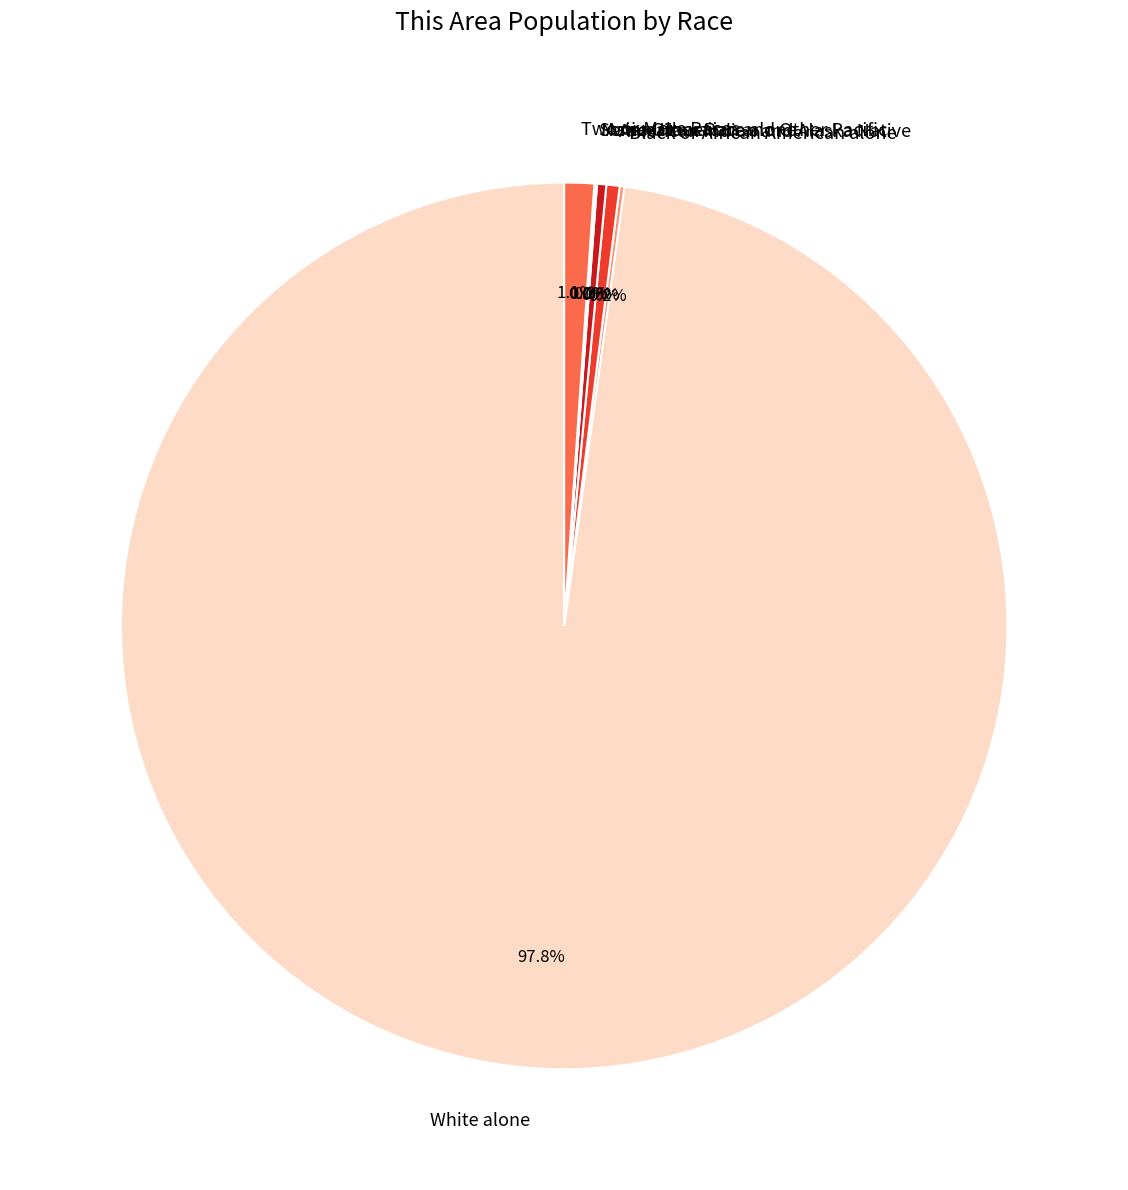

How much of the chart is everything except Asian alone?

99.7%